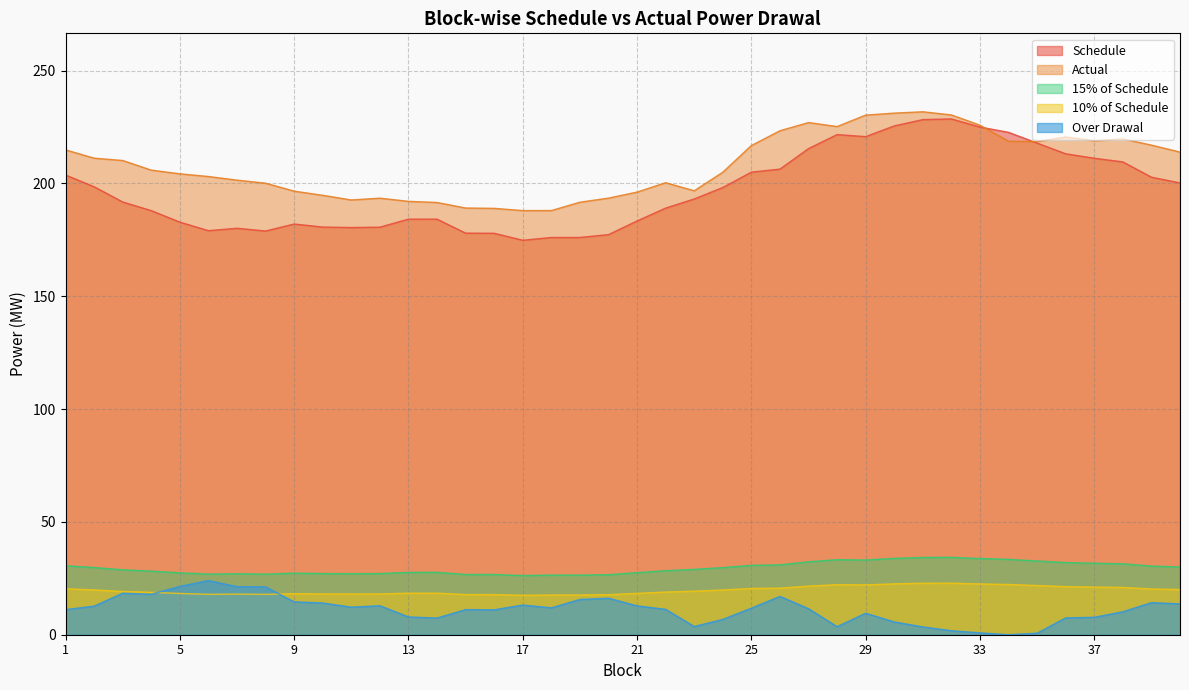

Between 19 and 31, which series saw the biggest shift?

Schedule